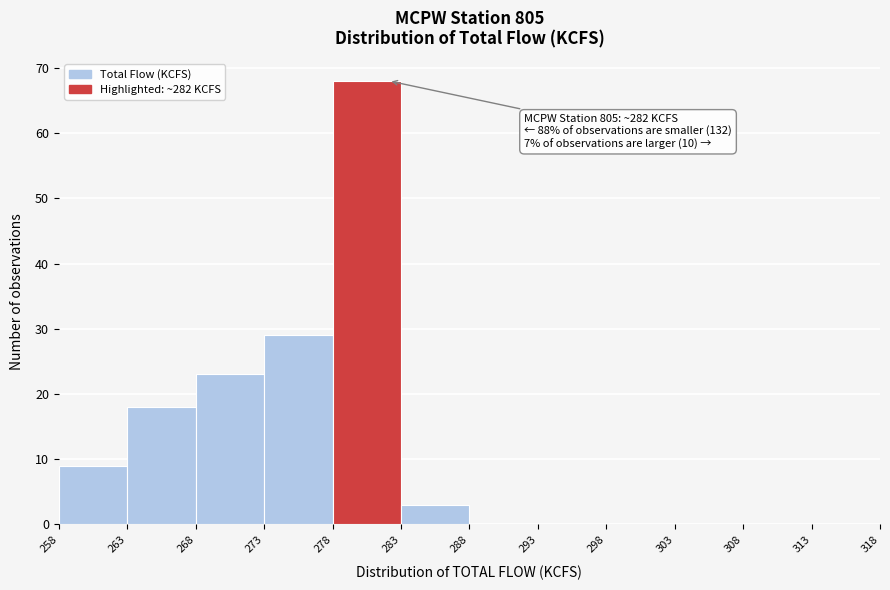

Over which range of the x-axis is the bar tallest?

278 to 283